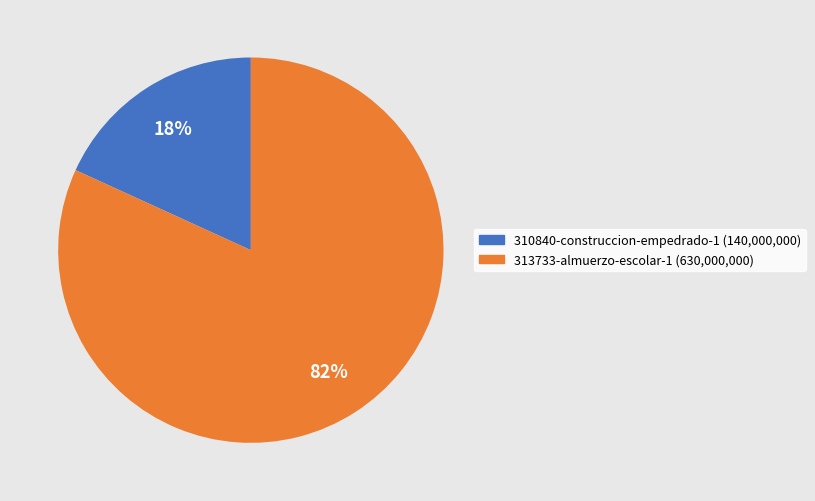

Is 310840-construccion-empedrado-1 the majority of the pie?

No